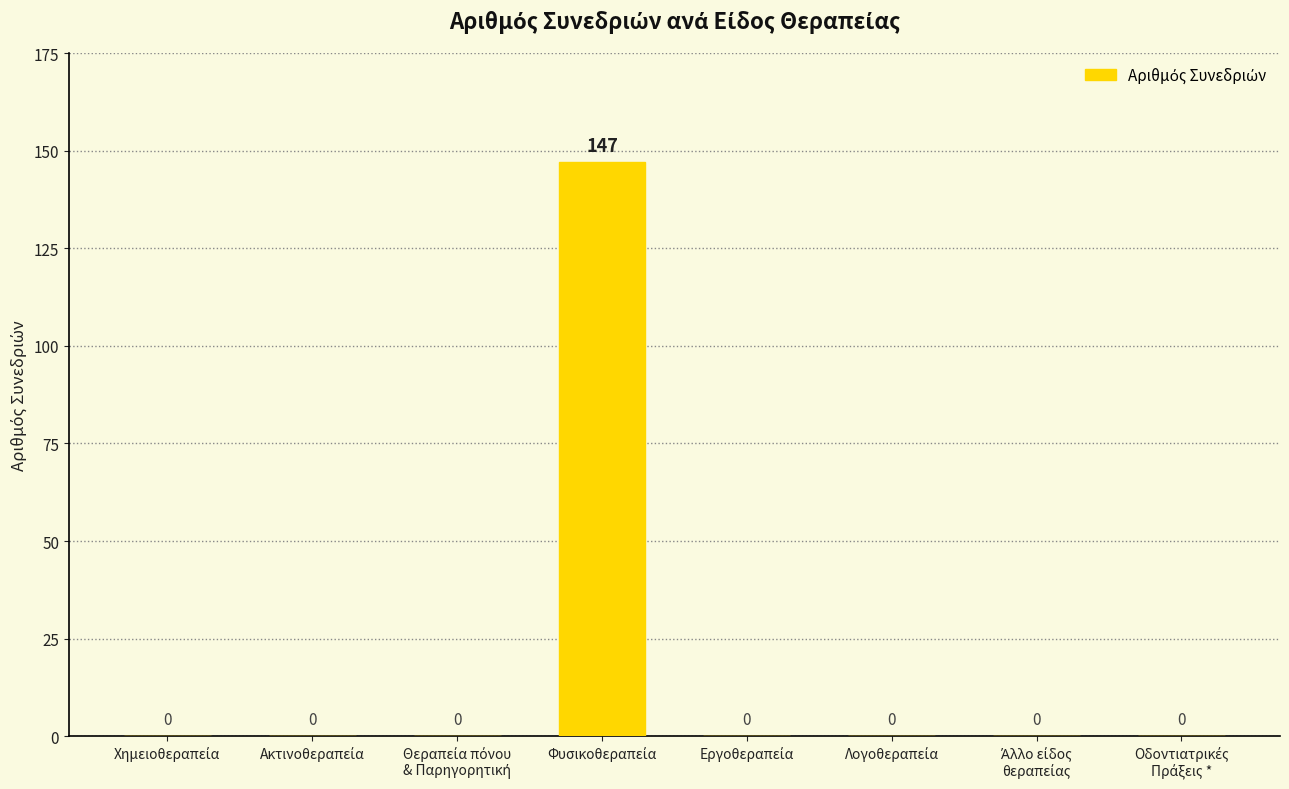

How many series are shown in this chart?

1